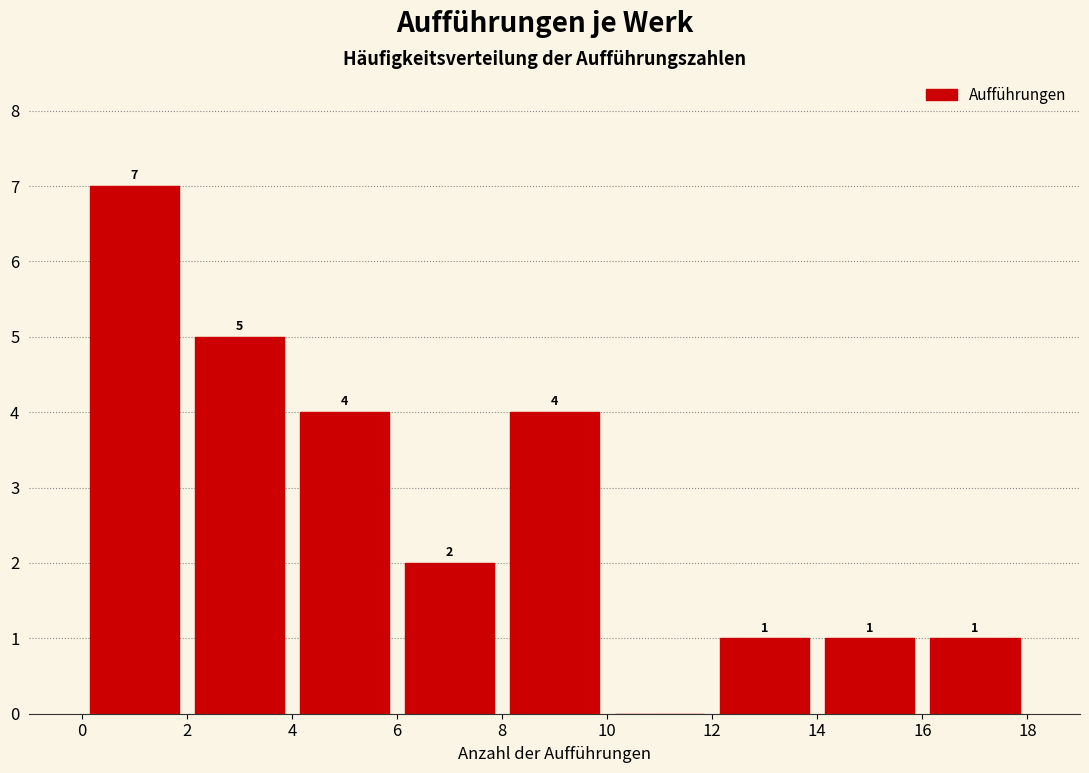

Which range on the x-axis has the tallest bar?

0 to 2